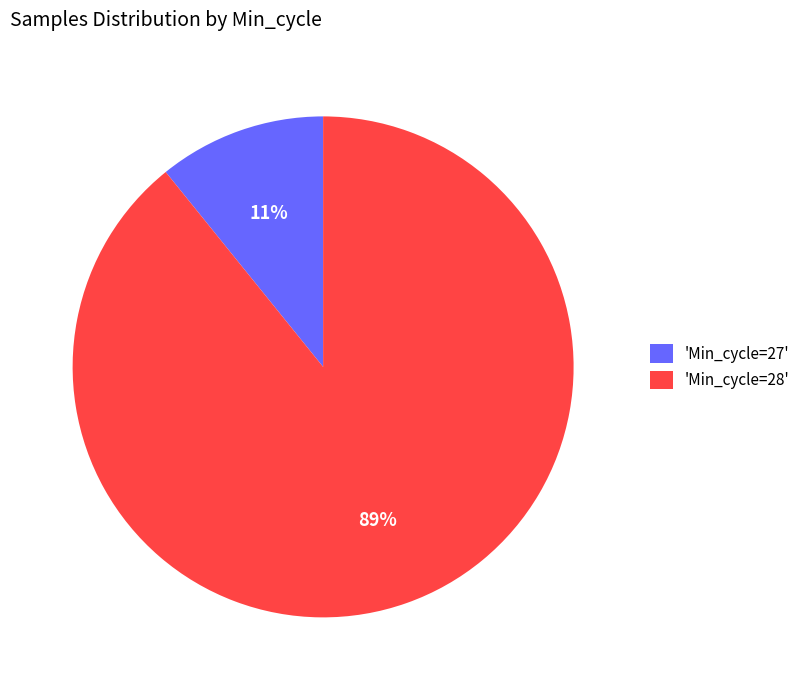

Is there a majority slice in this chart?

Yes